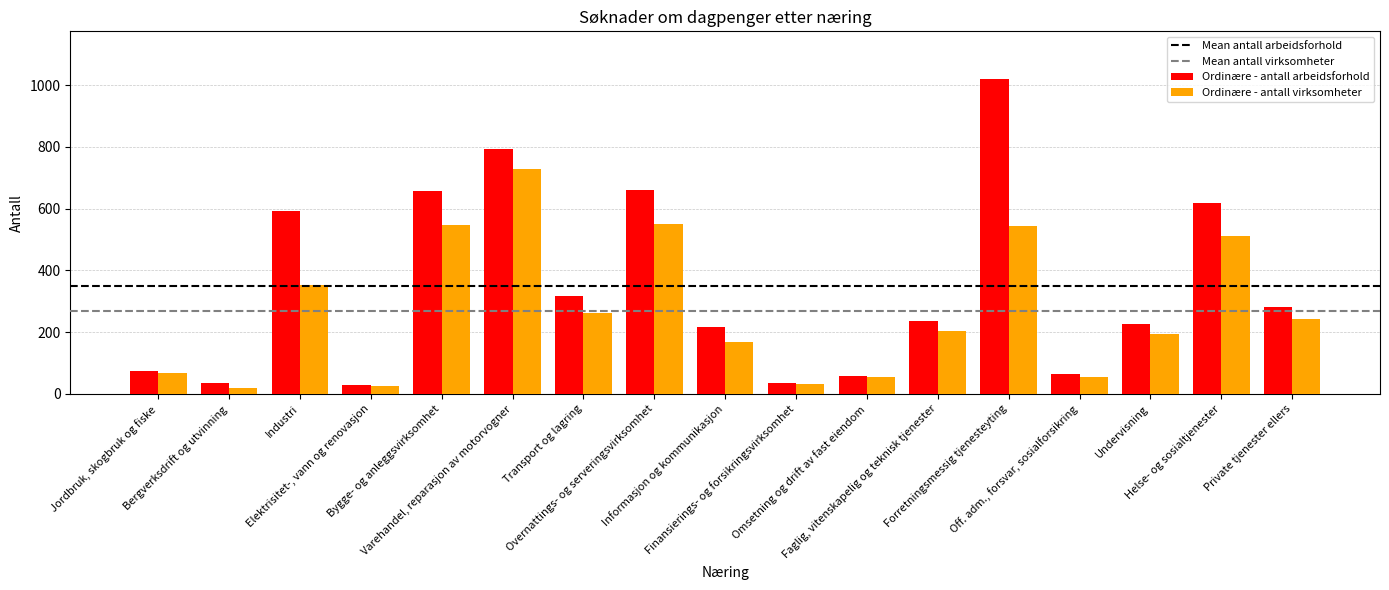

Rank the categories by Ordinære - antall virksomheter value from lowest to highest.

Bergverksdrift og utvinning, Elektrisitet-, vann og renovasjon, Finansierings- og forsikringsvirksomhet, Off. adm., forsvar, sosialforsikring, Omsetning og drift av fast eiendom, Jordbruk, skogbruk og fiske, Informasjon og kommunikasjon, Undervisning, Faglig, vitenskapelig og teknisk tjenester, Private tjenester ellers, Transport og lagring, Industri, Helse- og sosialtjenester, Forretningsmessig tjenesteyting, Bygge- og anleggsvirksomhet, Overnattings- og serveringsvirksomhet, Varehandel, reparasjon av motorvogner